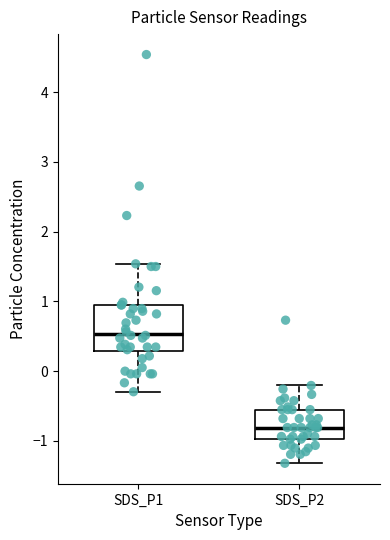

Which box has the highest median line?

SDS_P1